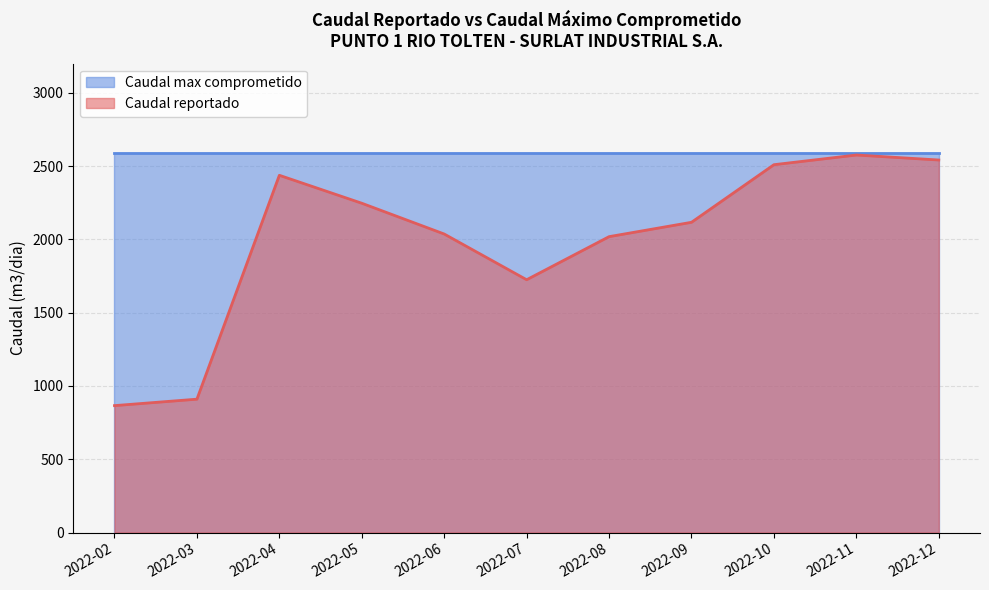

True or false: the data shows 1411.2 at 2022-12.

False